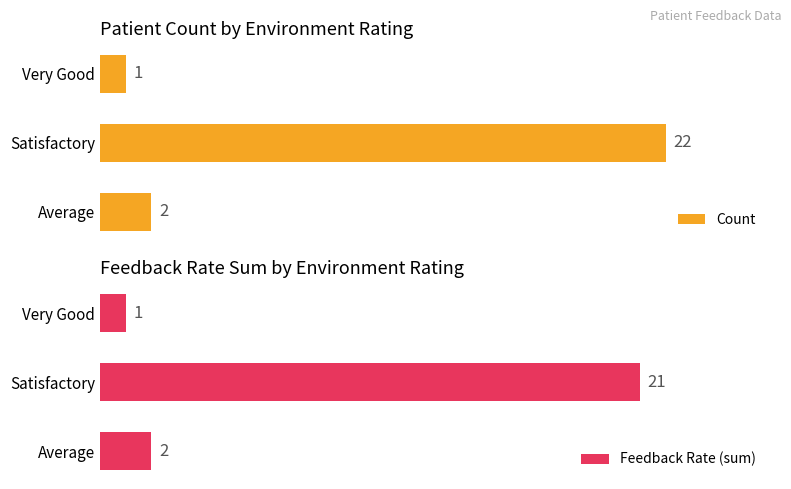

Rank the categories by Count value from highest to lowest.

Satisfactory, Average, Very Good